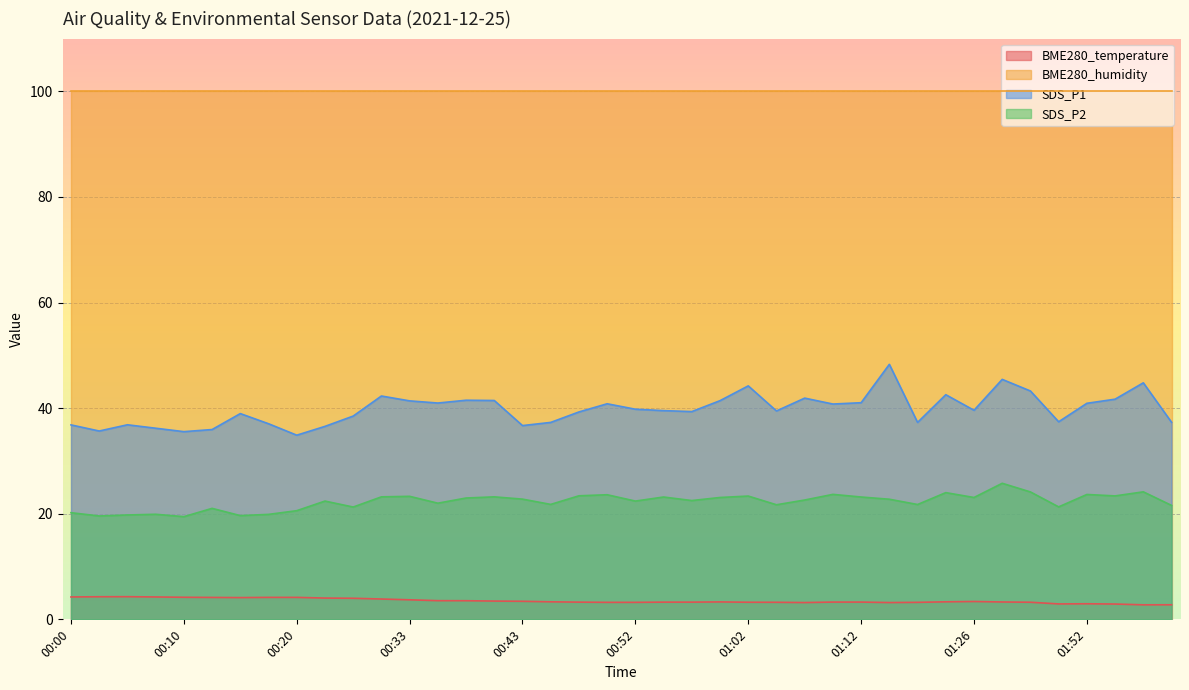

True or false: BME280_temperature has more than 2 points higher than both neighbors.

True